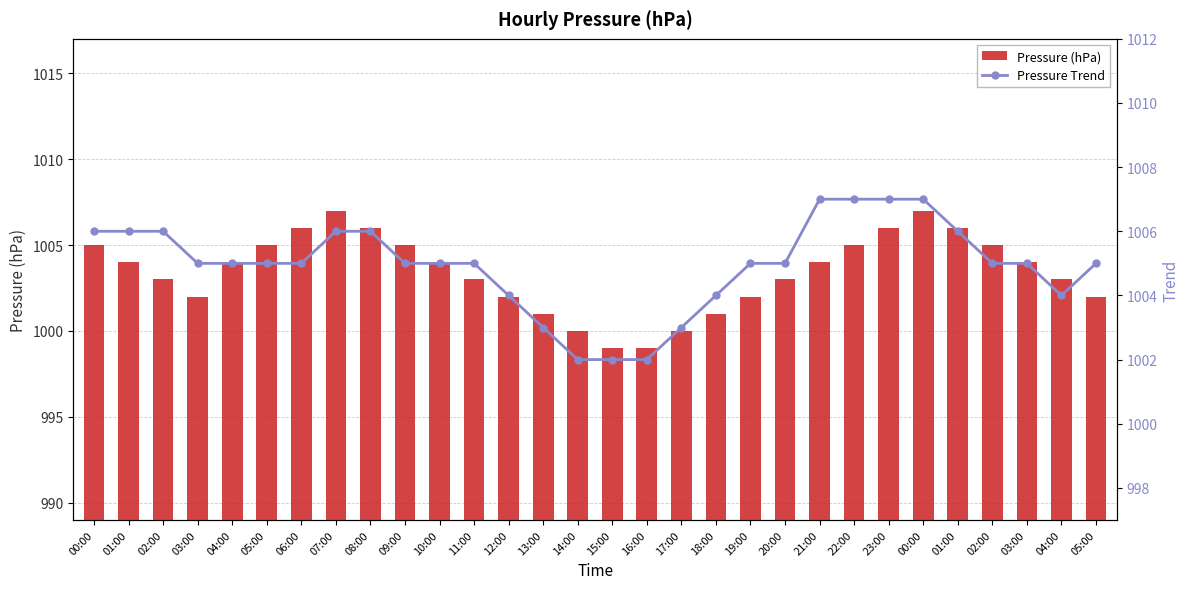

What is the maximum value for press (trend)?

1007